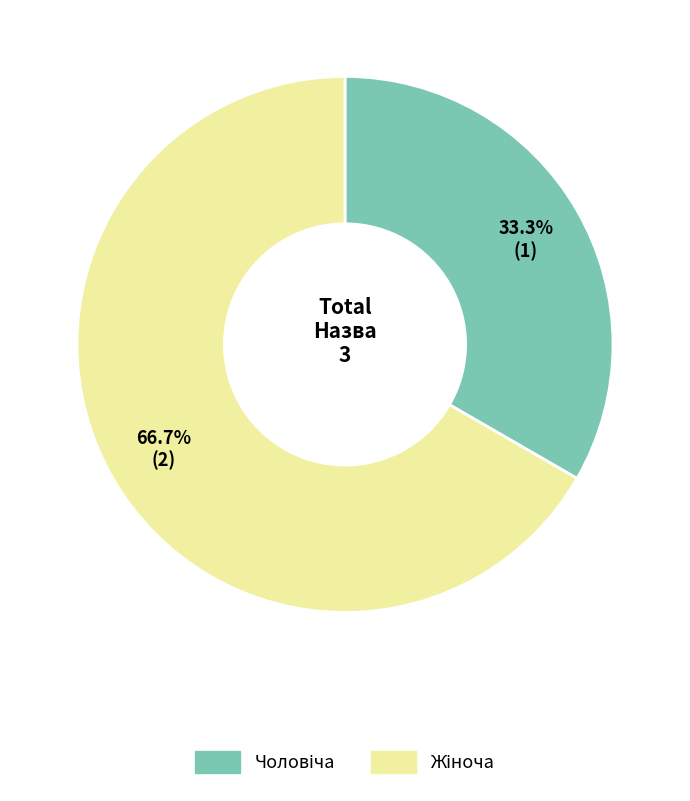

Is there a majority slice in this chart?

Yes